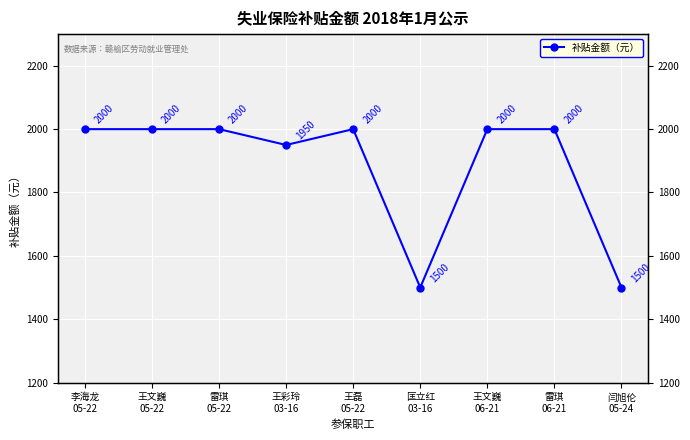

Is it true that the value at 李海龙
05-22 is 2000?

True